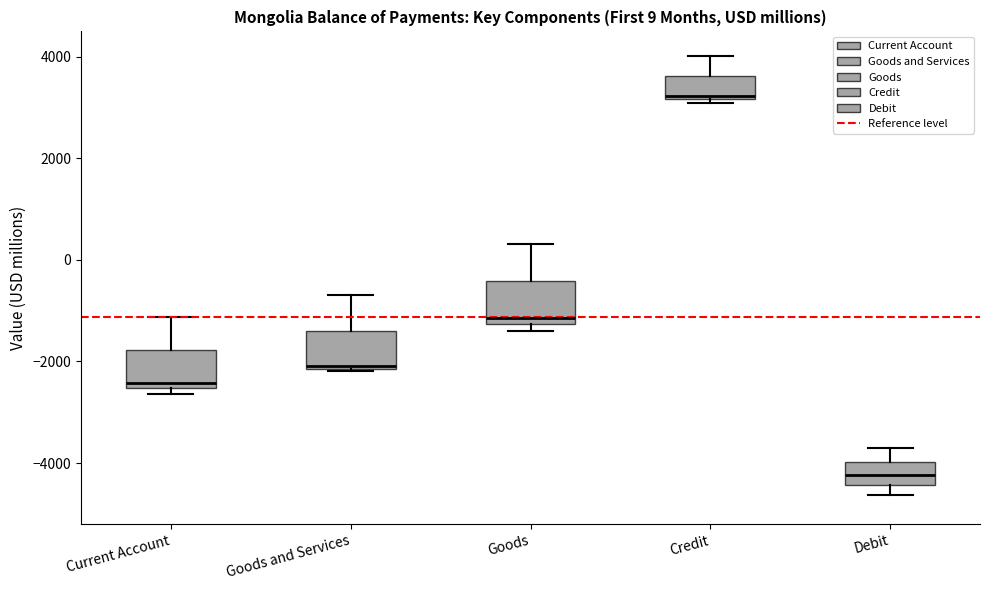

Which box's median line is the highest?

Credit